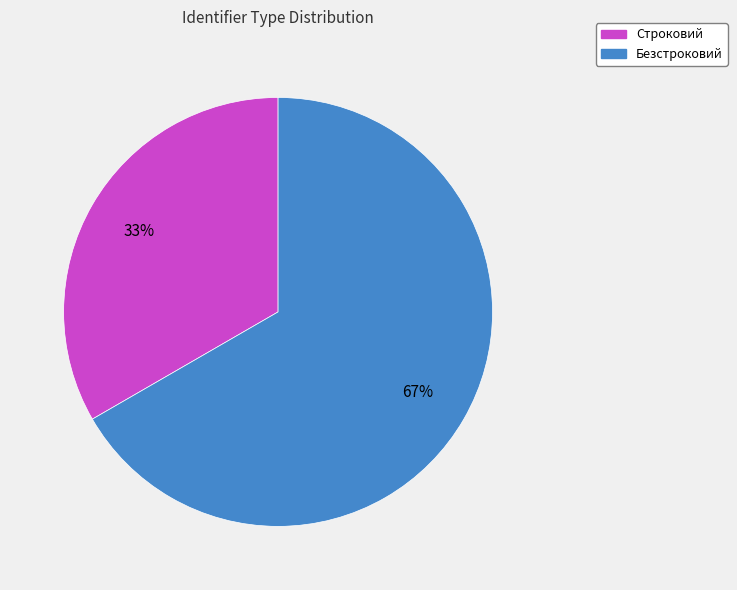

Which slice represents more than half of the pie?

Безстроковий